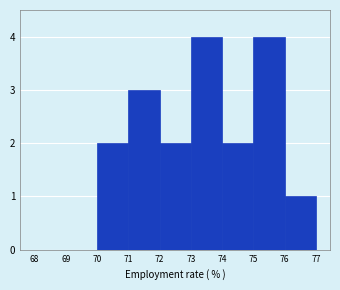

How tall is the bar that spans 73 to 74 on the x-axis? The values are not printed on the chart, so give them approximately, as read against the axis.

4